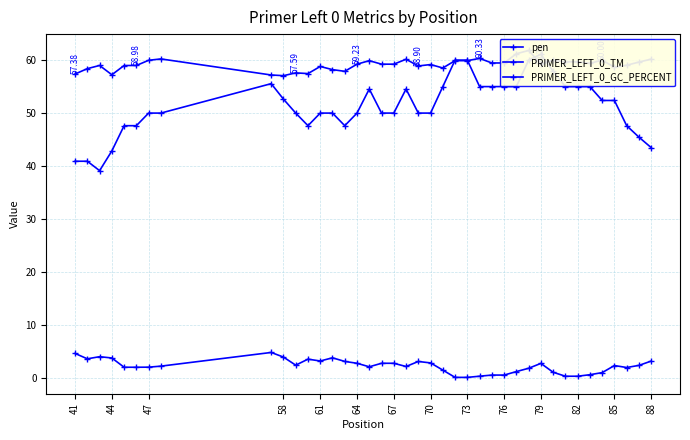

In PRIMER_LEFT_0_GC_PERCENT, how many points are lower than both neighbors (excluding endpoints)?

3